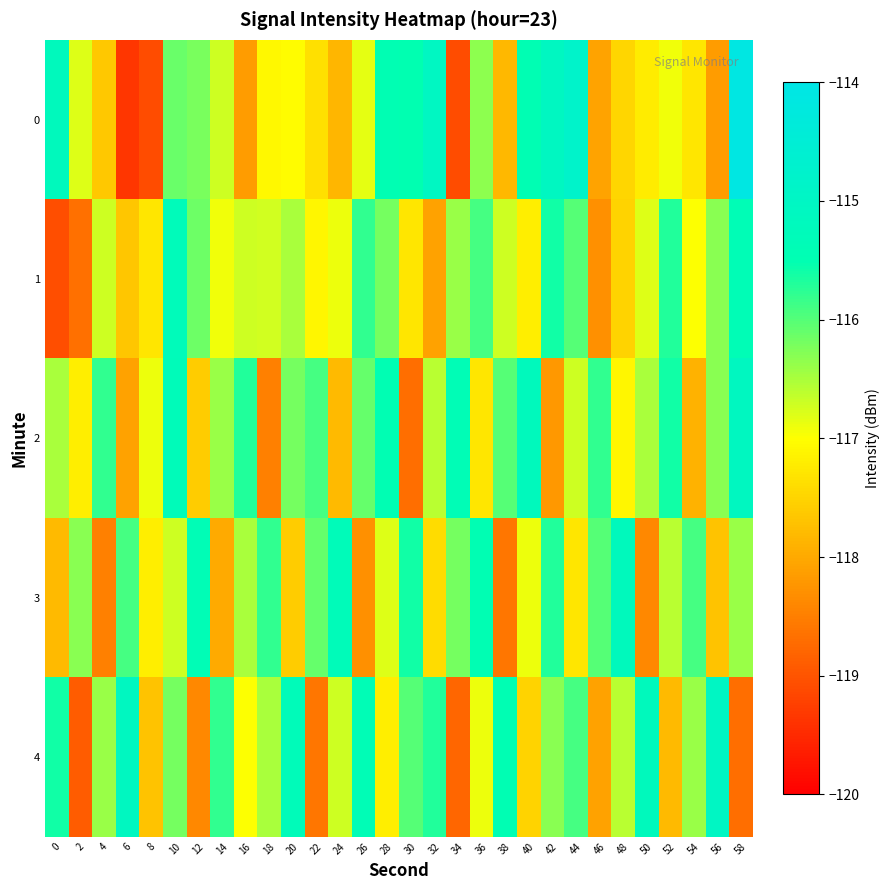

Reading left to right, transcribe all the data shown in this chart.

0: 0=-115.2	2=-116.8	4=-117.7	6=-119.3	8=-119.1	10=-116.1	12=-116.2	14=-116.7	16=-118.2	18=-117.1	20=-117.0	22=-117.4	24=-117.8	26=-116.9	28=-115.5	30=-115.5	32=-115.0	34=-119.1	36=-116.3	38=-117.8	40=-115.5	42=-115.1	44=-114.8	46=-118.1	48=-117.5	50=-117.2	52=-116.9	54=-117.3	56=-118.2	58=-114.1
1: 0=-119.1	2=-118.7	4=-116.7	6=-117.7	8=-117.3	10=-115.3	12=-116.1	14=-116.9	16=-116.7	18=-116.7	20=-116.5	22=-117.1	24=-116.9	26=-115.8	28=-116.2	30=-117.3	32=-118.1	34=-116.4	36=-115.9	38=-116.7	40=-117.2	42=-115.6	44=-116.0	46=-118.3	48=-117.5	50=-116.8	52=-115.7	54=-117.0	56=-116.3	58=-115.4
2: 0=-116.5	2=-117.2	4=-115.8	6=-118.1	8=-116.9	10=-115.3	12=-117.6	14=-116.4	16=-115.7	18=-118.5	20=-116.2	22=-115.9	24=-117.8	26=-116.1	28=-115.5	30=-118.7	32=-116.6	34=-115.4	36=-117.3	38=-116.0	40=-115.2	42=-118.2	44=-116.7	46=-115.8	48=-117.1	50=-116.5	52=-115.6	54=-117.9	56=-116.3	58=-115.1
3: 0=-117.8	2=-116.3	4=-118.5	6=-115.9	8=-117.2	10=-116.7	12=-115.4	14=-118.0	16=-116.5	18=-115.8	20=-117.6	22=-116.1	24=-115.3	26=-118.3	28=-116.8	30=-115.6	32=-117.4	34=-116.2	36=-115.5	38=-118.6	40=-116.9	42=-115.7	44=-117.3	46=-116.0	48=-115.2	50=-118.4	52=-116.6	54=-115.9	56=-117.7	58=-116.4
4: 0=-115.6	2=-118.9	4=-116.4	6=-115.1	8=-117.7	10=-116.2	12=-118.4	14=-115.8	16=-117.0	18=-116.5	20=-115.3	22=-118.6	24=-116.7	26=-115.4	28=-117.2	30=-116.0	32=-115.7	34=-118.8	36=-116.9	38=-115.5	40=-117.5	42=-116.3	44=-115.9	46=-118.1	48=-116.6	50=-115.2	52=-117.8	54=-116.4	56=-115.0	58=-118.7